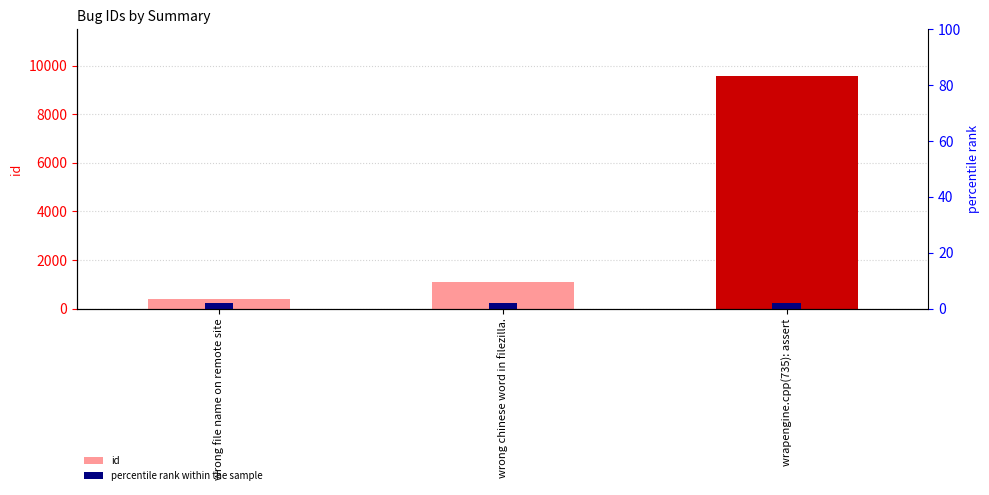

Reading right to left, extract all data points from this chart.

9579	1084	373